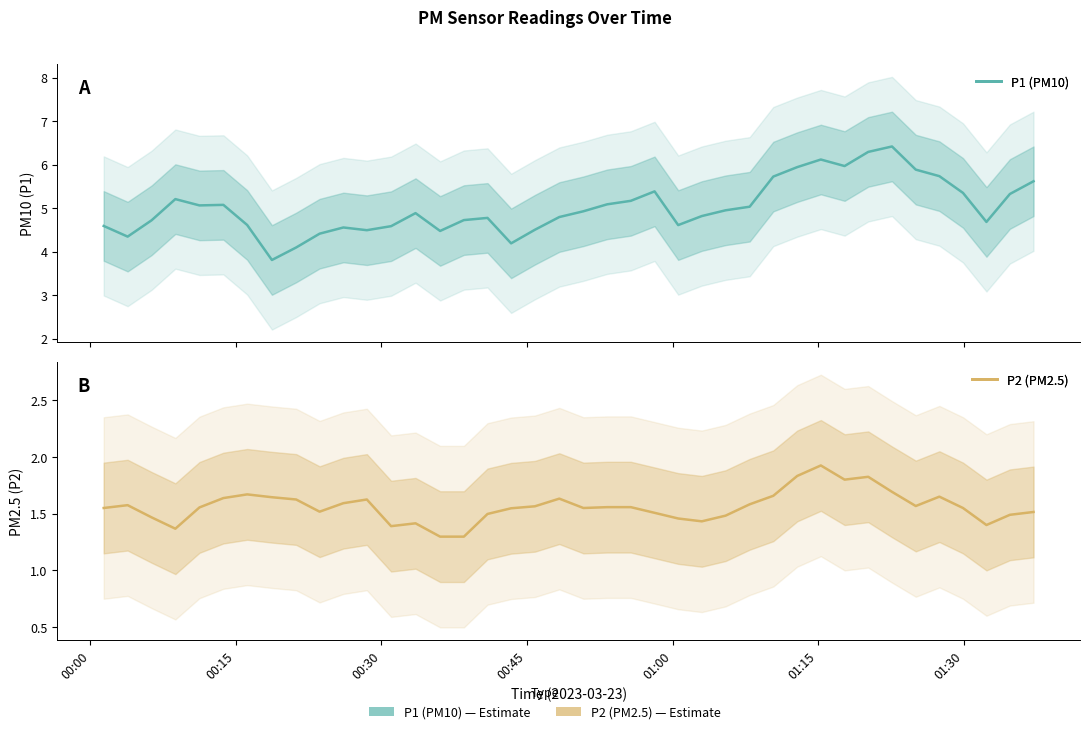

What is the average value of the P1 (PM10) series?

5.0